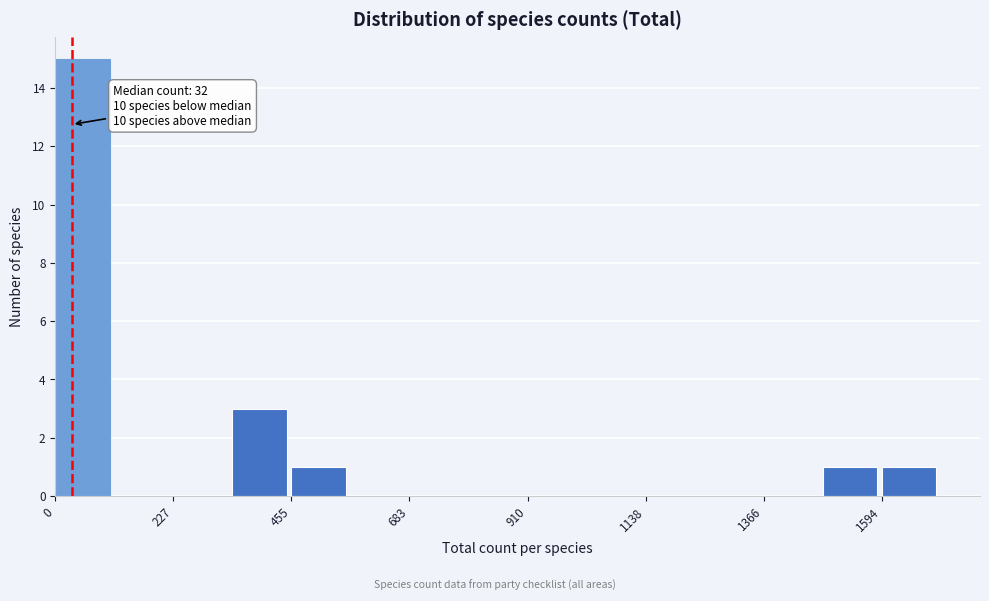

Around what value on the x-axis is the tallest bar? Give the approximate position of its centre, as read against the axis.

50